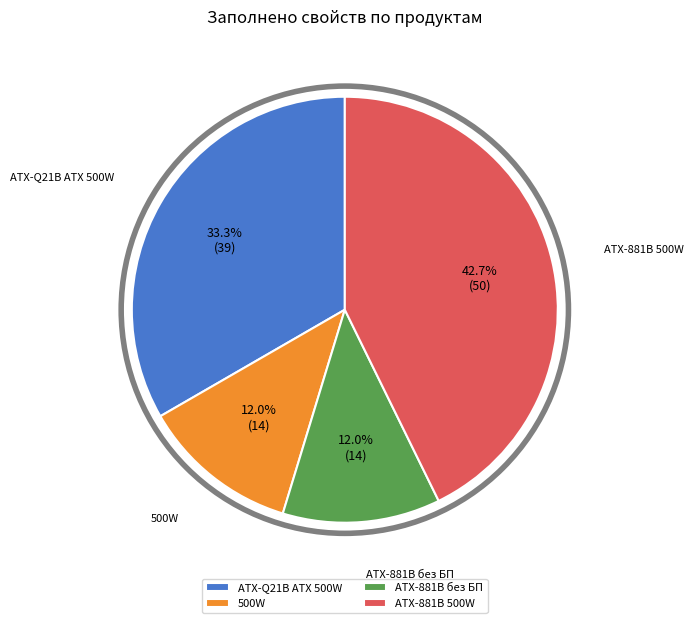

Approximately how many times larger is the value at 500W compared to ATX-881B 500W?

0.3